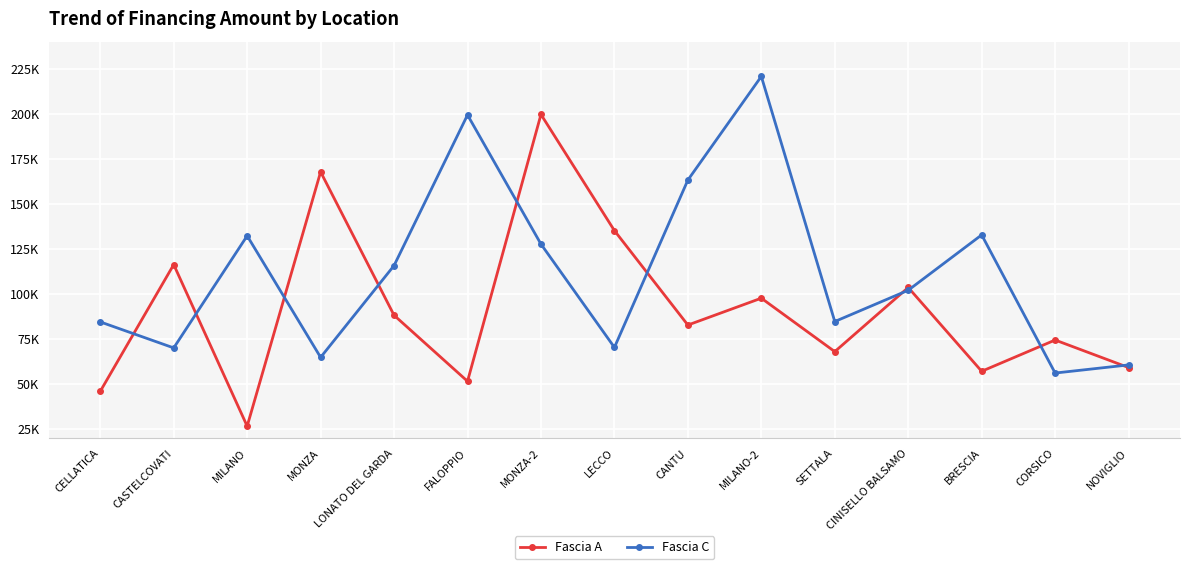

What are all the series names shown in the legend?

Fascia A, Fascia C